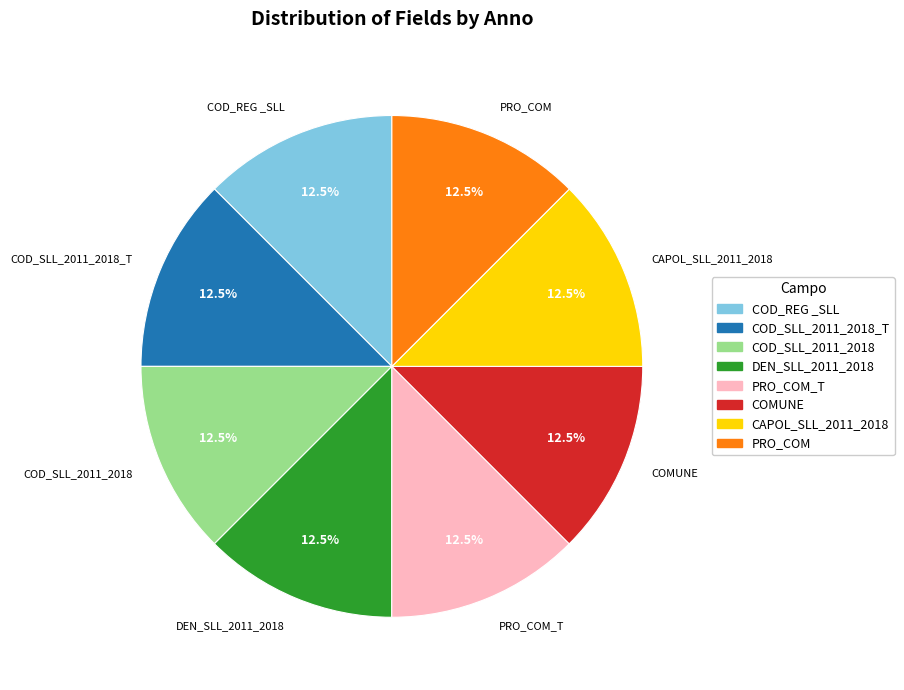

How many slices are in this pie chart?

8